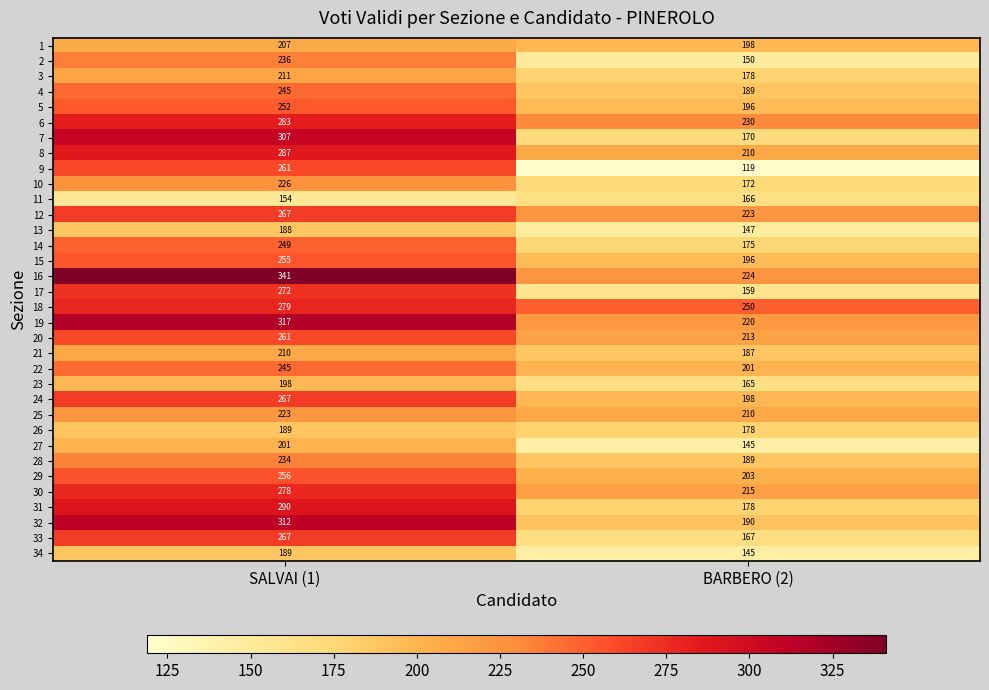

True or false: 14 has a value of 359 at SALVAI (1).

False